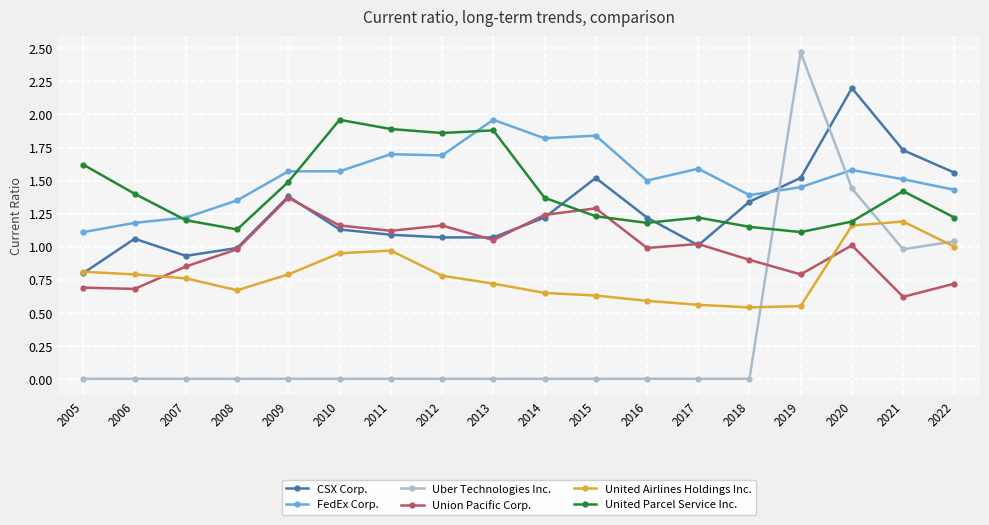

Where is the first local maximum for Union Pacific Corp.?

2009